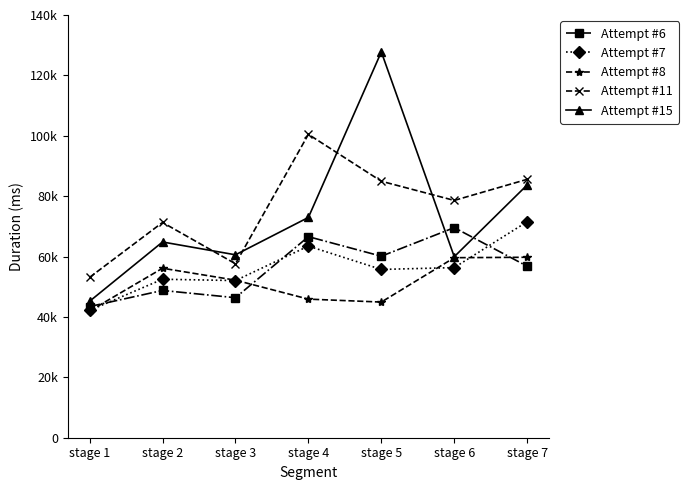

What are all the series names shown in the legend?

Attempt #6, Attempt #7, Attempt #8, Attempt #11, Attempt #15